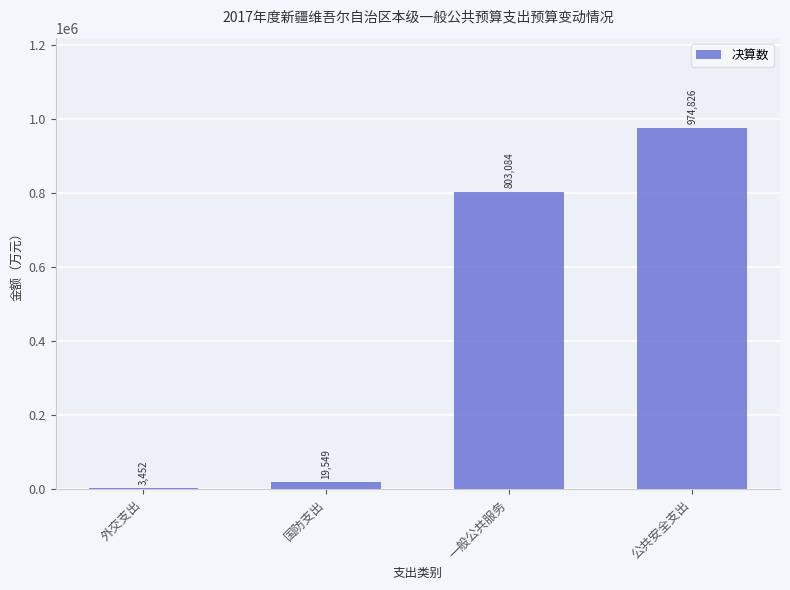

True or false: the data shows 1135802 at 一般公共服务.

False